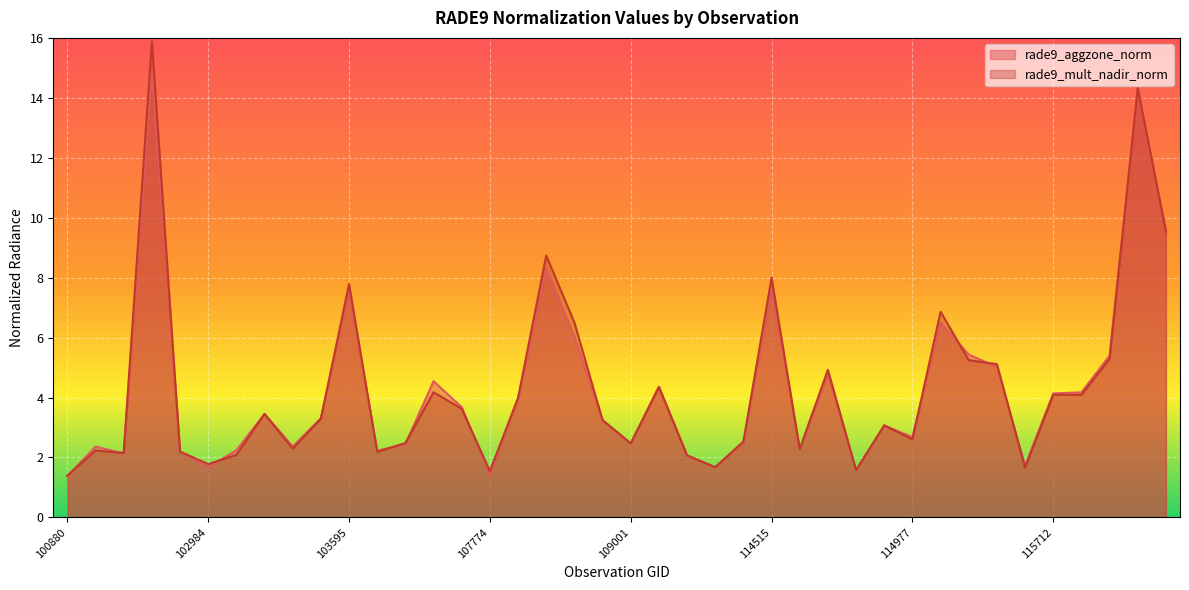

The value of rade9_aggzone_norm at 114515 is 7.7. True or false?

True